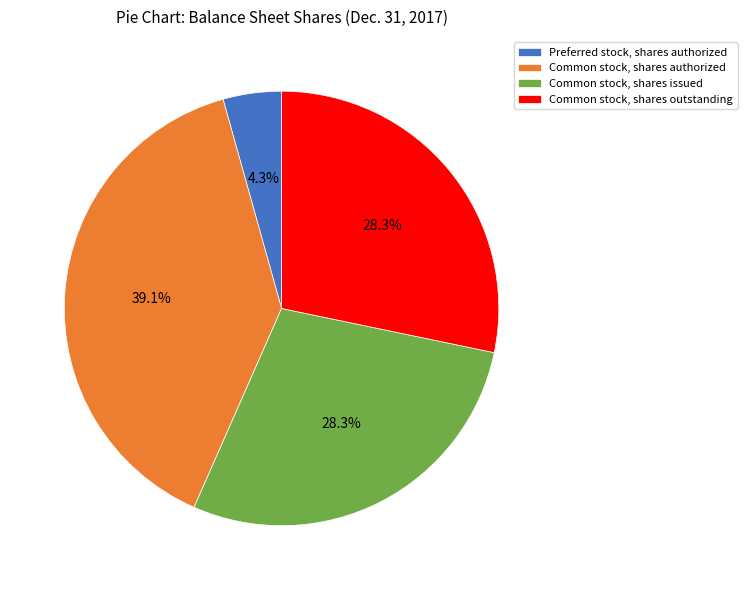

What is the ratio of the value at Common stock, shares issued to the value at Common stock, shares authorized?

0.7